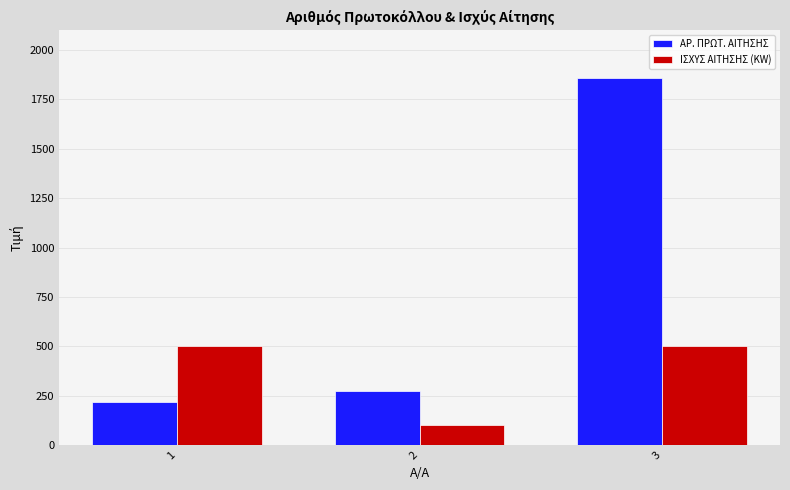

At 3, list the series in order from largest to smallest.

ΑΡ. ΠΡΩΤ. ΑΙΤΗΣΗΣ, ΙΣΧΥΣ ΑΙΤΗΣΗΣ (KW)